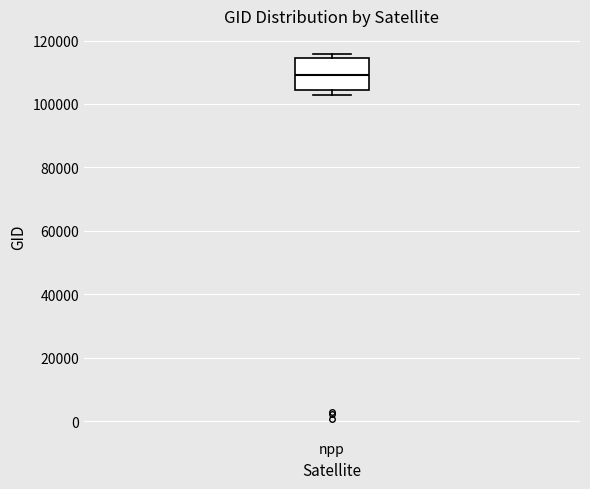

Where is the lower edge of the box for npp on the y-axis? The values are not printed on the chart, so give them approximately, as read against the axis.

104000